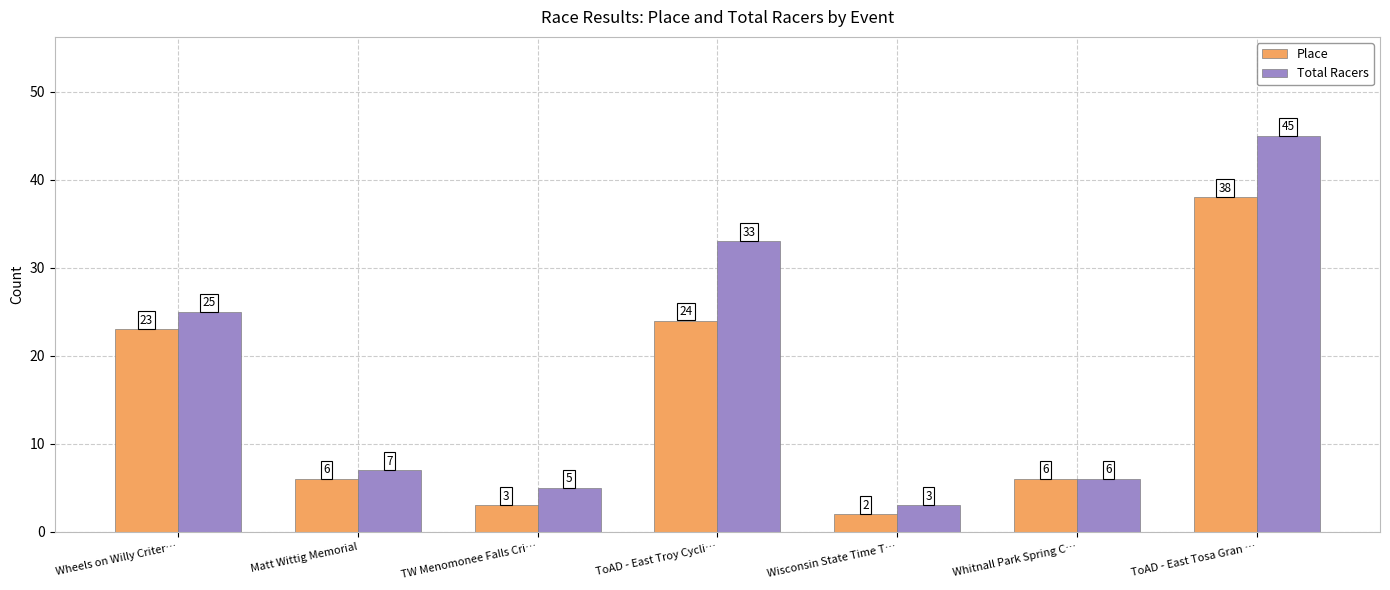

What is the sum of the Place values at ToAD - East Tosa Gran … and Wheels on Willy Criter…?

61